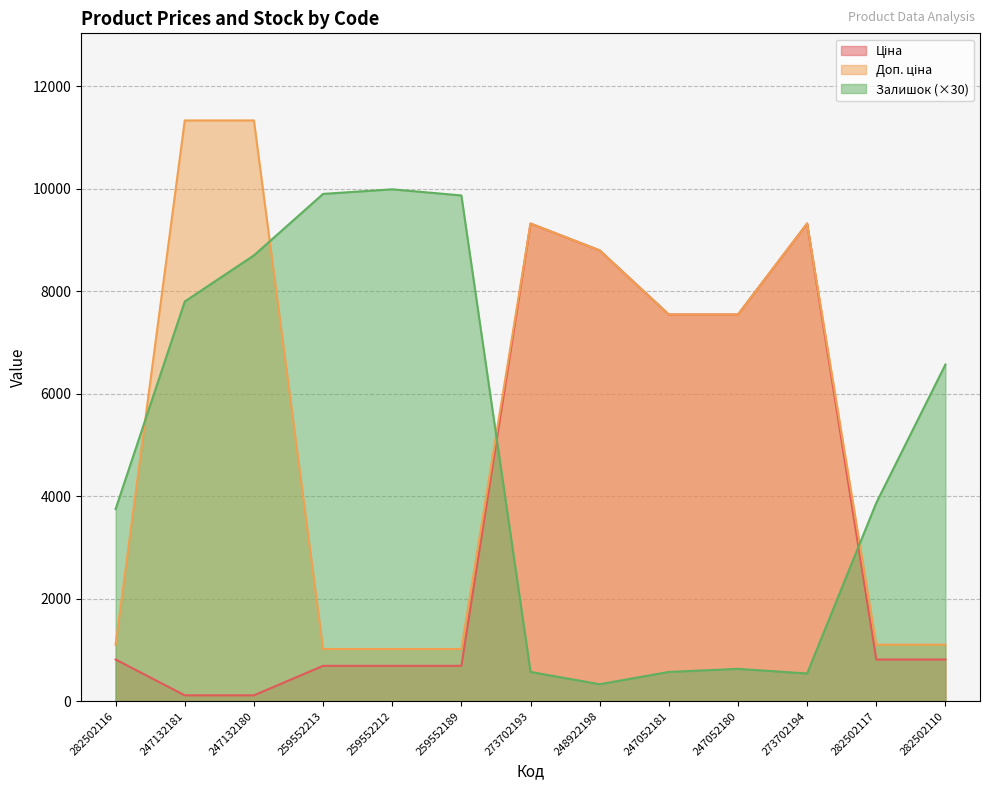

At which category does the chart reach its peak across all series?

247132181